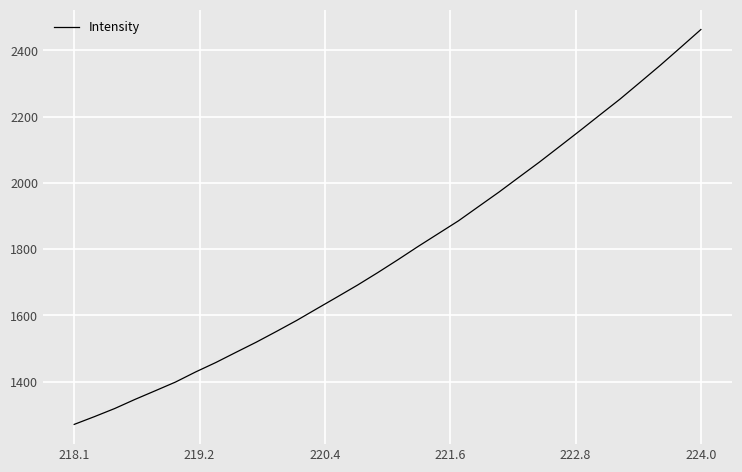

What is the maximum value shown in the chart?

2462.9